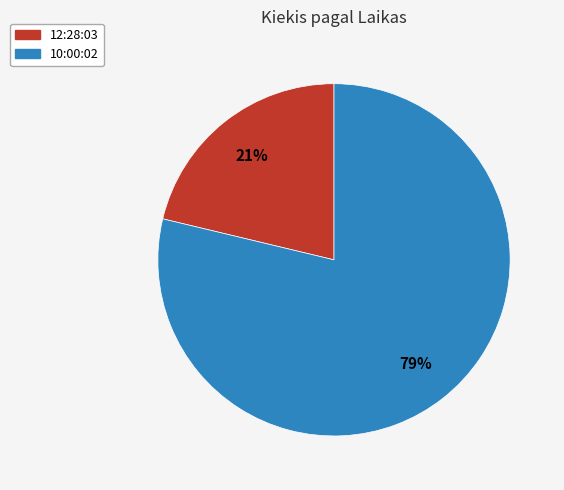

Is the sum of 10:00:02 and 12:28:03 greater than half?

Yes